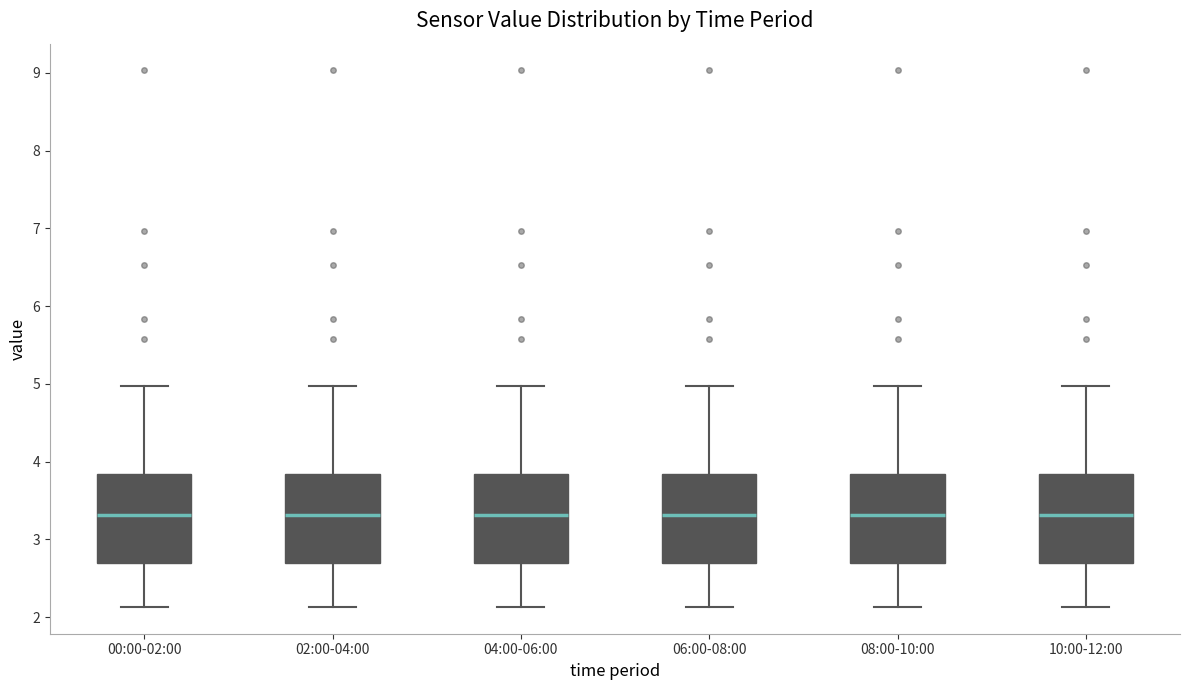

Reading left to right, transcribe this box plot: for each box, give where its median line is, the range the box spans, and where its two whiskers end, as read against the y-axis. The values are not printed on the chart, so give them approximately, as read against the axis.

00:00-02:00: median 3.3, box 2.7 to 3.8, whiskers 2.1 to 5.0
02:00-04:00: median 3.3, box 2.7 to 3.8, whiskers 2.1 to 5.0
04:00-06:00: median 3.3, box 2.7 to 3.8, whiskers 2.1 to 5.0
06:00-08:00: median 3.3, box 2.7 to 3.8, whiskers 2.1 to 5.0
08:00-10:00: median 3.3, box 2.7 to 3.8, whiskers 2.1 to 5.0
10:00-12:00: median 3.3, box 2.7 to 3.8, whiskers 2.1 to 5.0